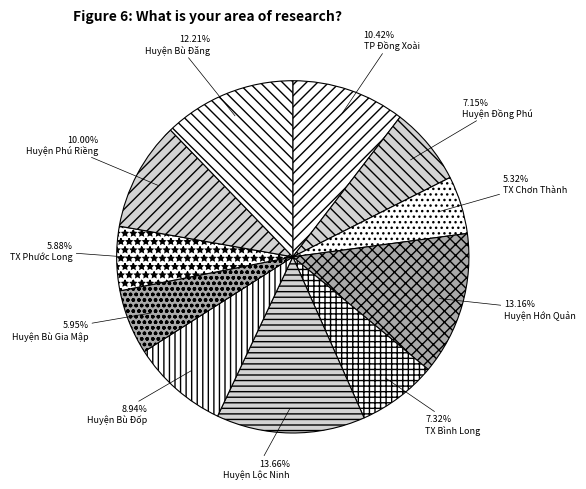

The Huyện Lộc Ninh slice represents 7% of the pie. True or false?

False